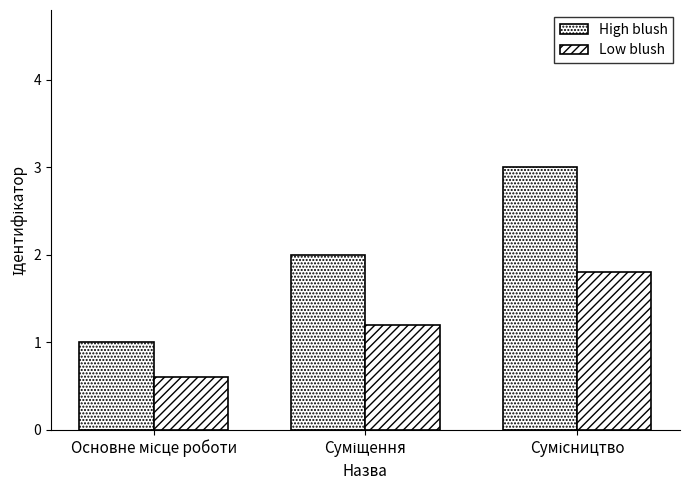

Between Основне місце роботи and Сумісництво, which is larger?

Сумісництво